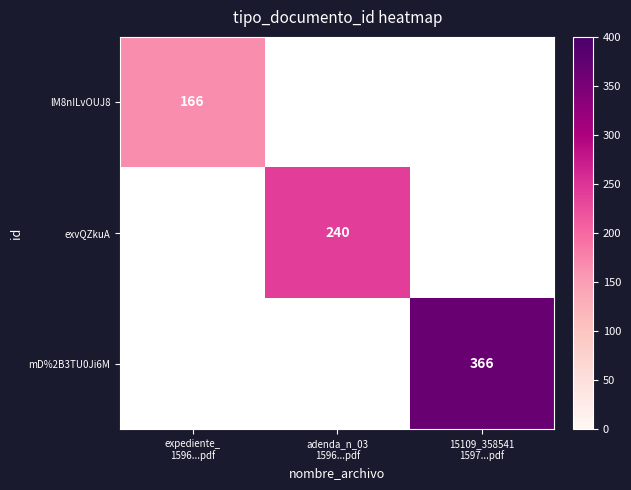

How many data points does each series have?

3